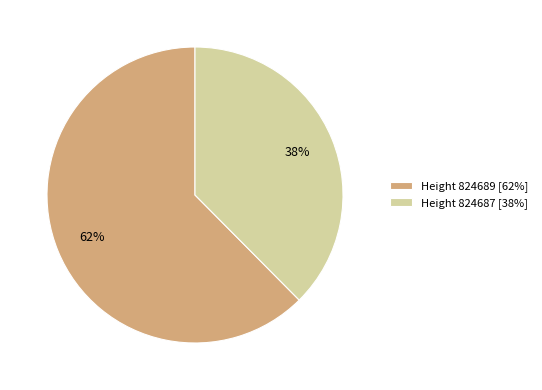

Which category has the smallest portion of the pie?

Height 824687 [38%]